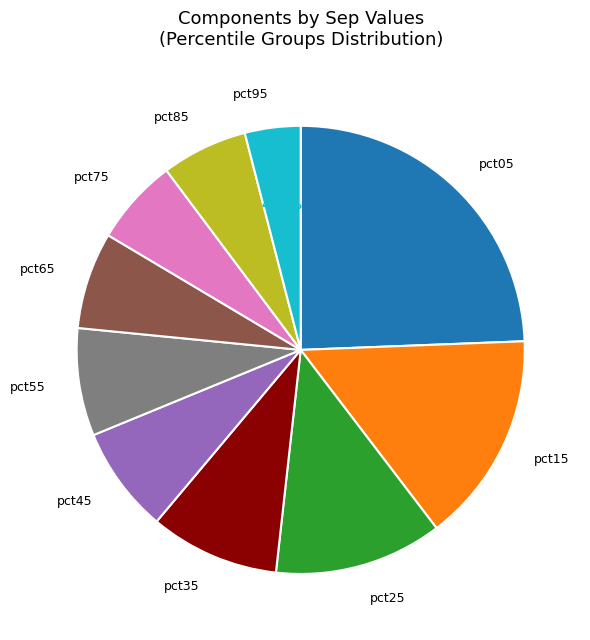

Count the number of slices in the pie.

10